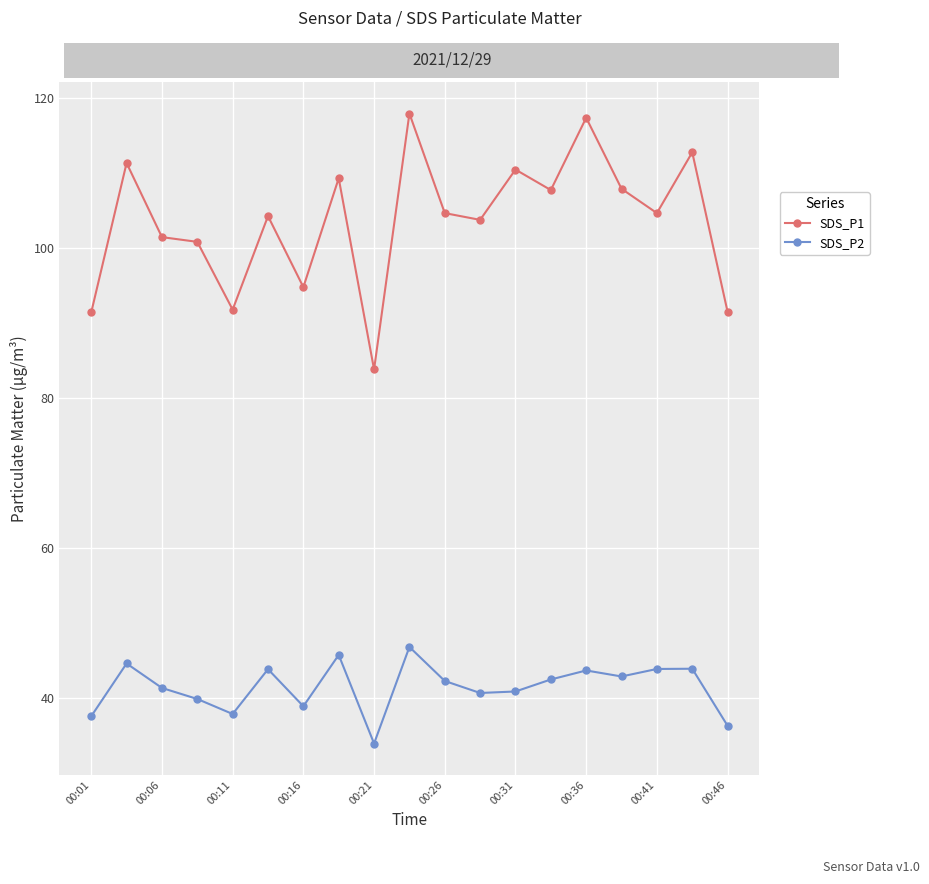

True or false: SDS_P2 and SDS_P1 intersect in this chart.

False